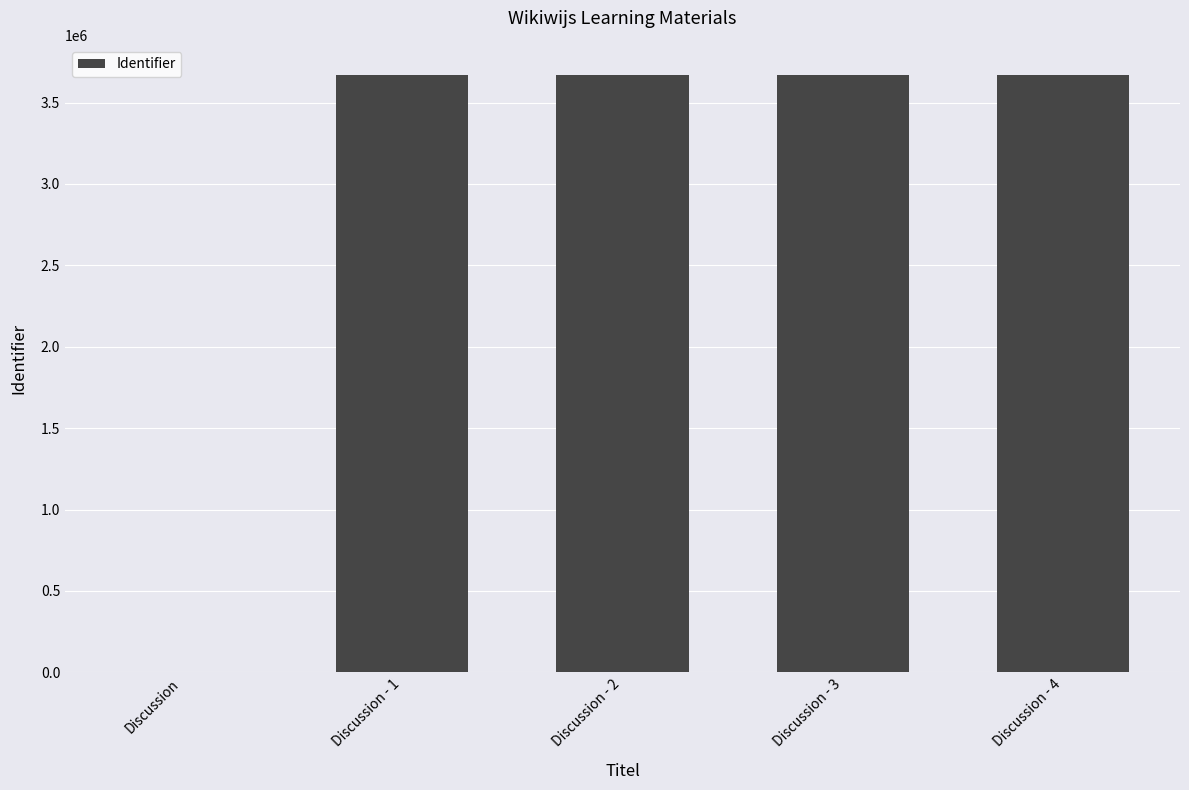

What is the greatest value displayed?

3671398